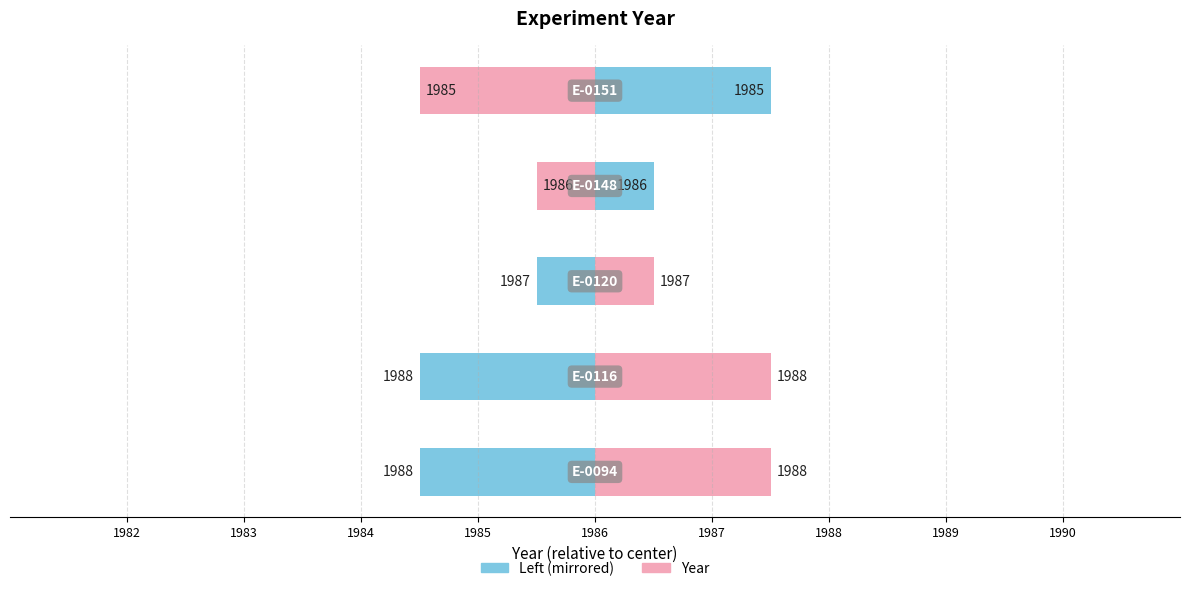

What is the greatest value displayed?

1988